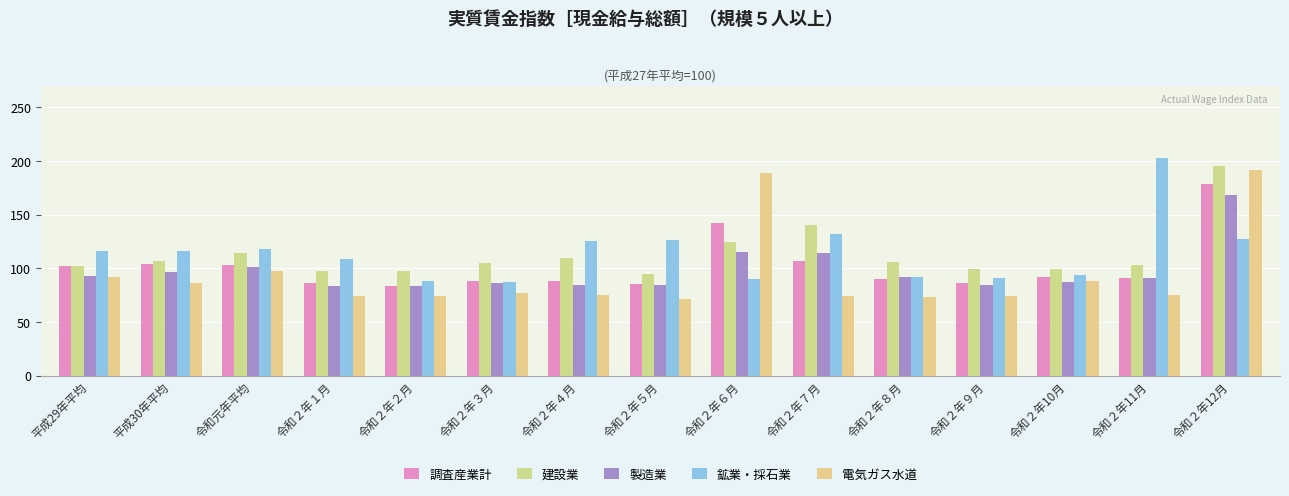

What is the sum of the 建設業 values at 令和２年５月 and 令和２年９月?

194.5